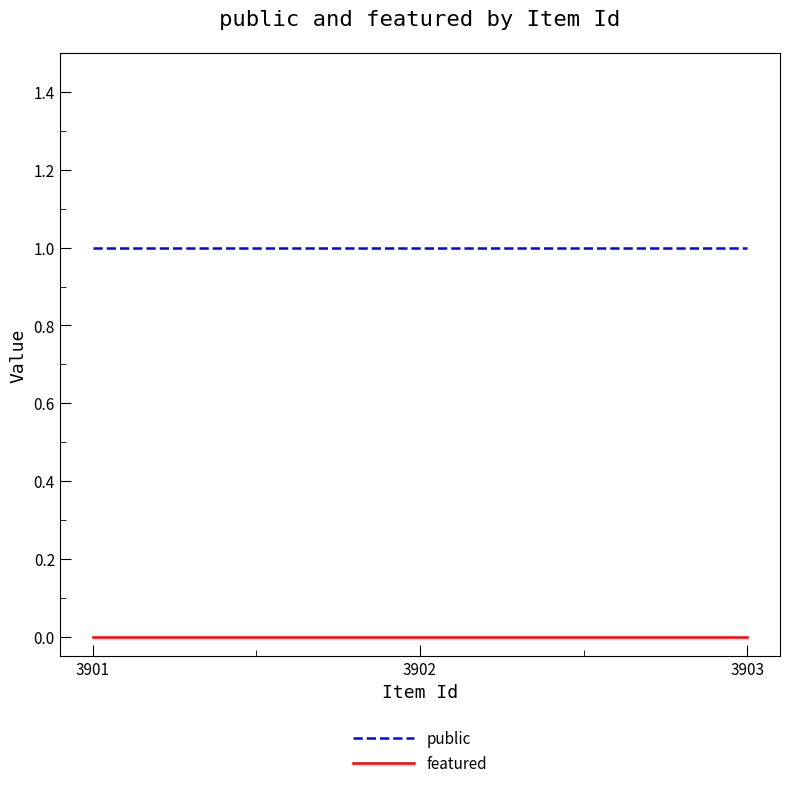

How many lines are shown in the chart?

2